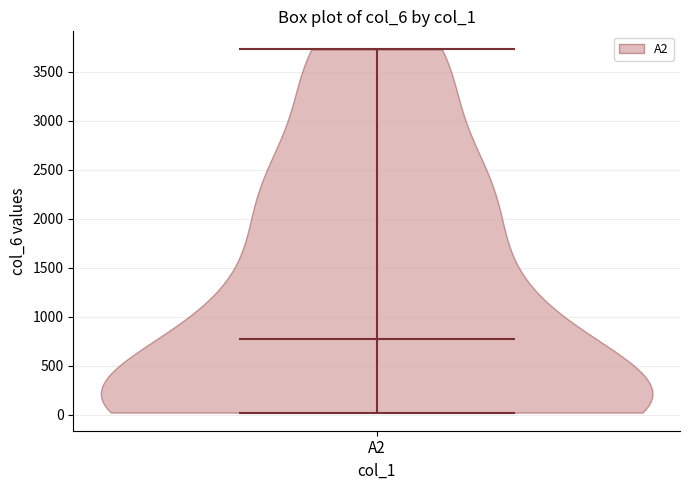

Read this violin plot against the y-axis: where its median line is, and the lowest and highest points the violin reaches. The values are not printed on the chart, so give them approximately, as read against the axis.

median line 800, lowest point 0, highest point 3750